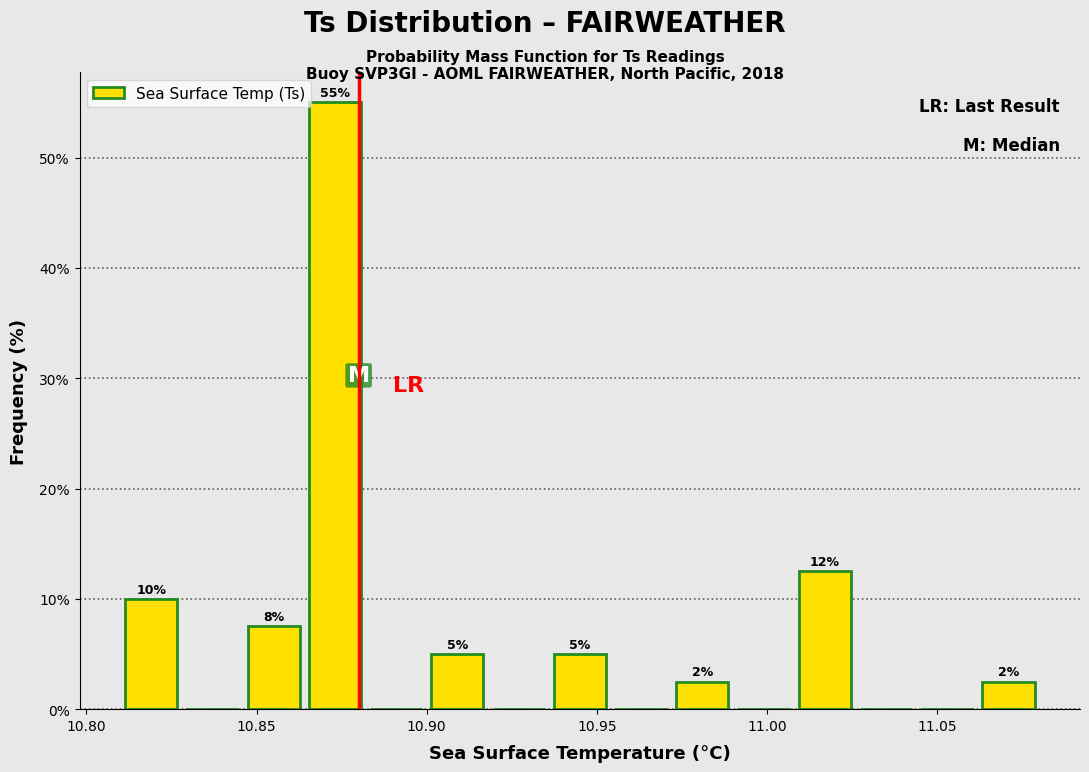

Read against the x-axis, roughly where is the centre of the tallest bar?

10.875